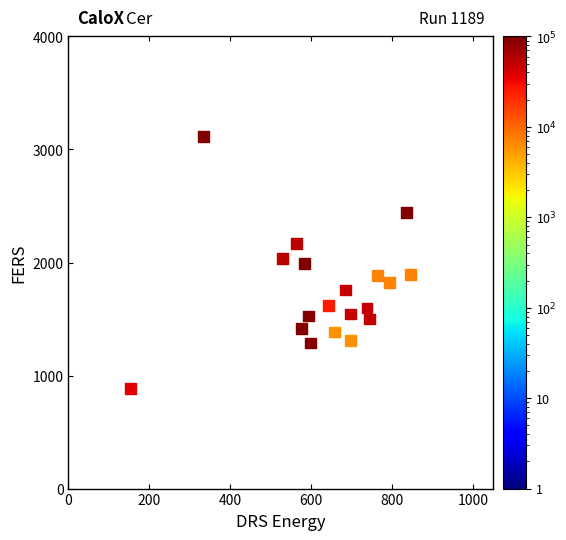

What is the range of X values (max minus min)?

692.0